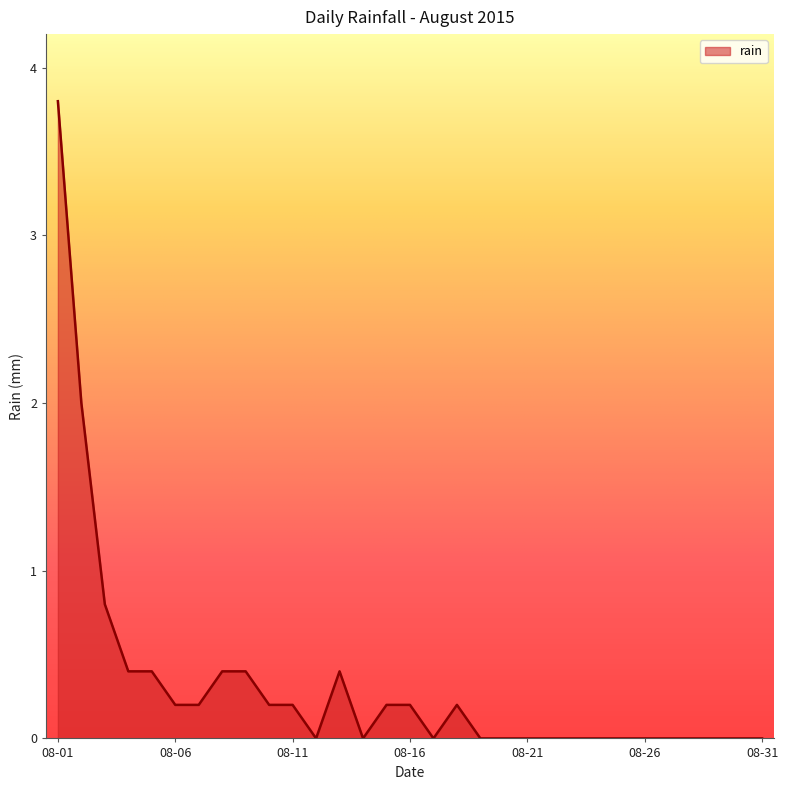

Reading left to right, extract all data points from this chart.

3.8	2.0	0.8	0.4	0.4	0.2	0.2	0.4	0.4	0.2	0.2	0.0	0.4	0.0	0.2	0.2	0.0	0.2	0.0	0.0	0.0	0.0	0.0	0.0	0.0	0.0	0.0	0.0	0.0	0.0	0.0